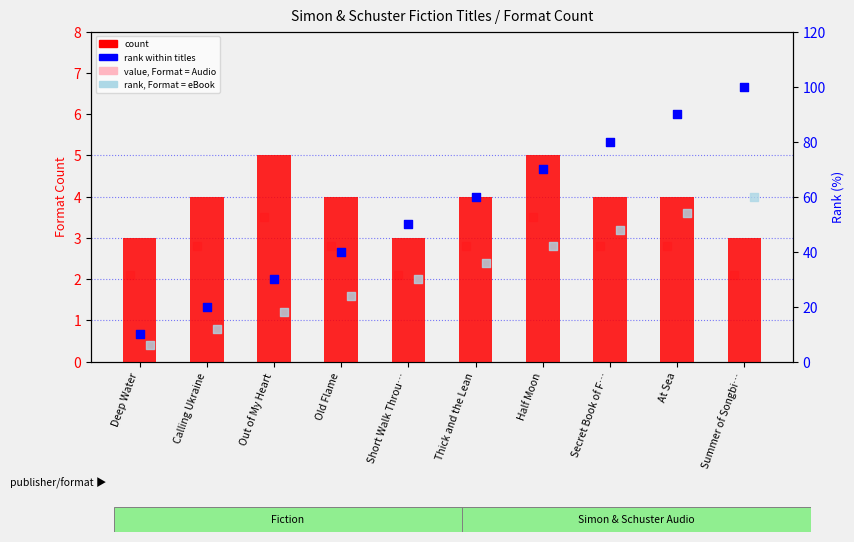

At which category is the sum across all series the highest?

Summer of Songbi…